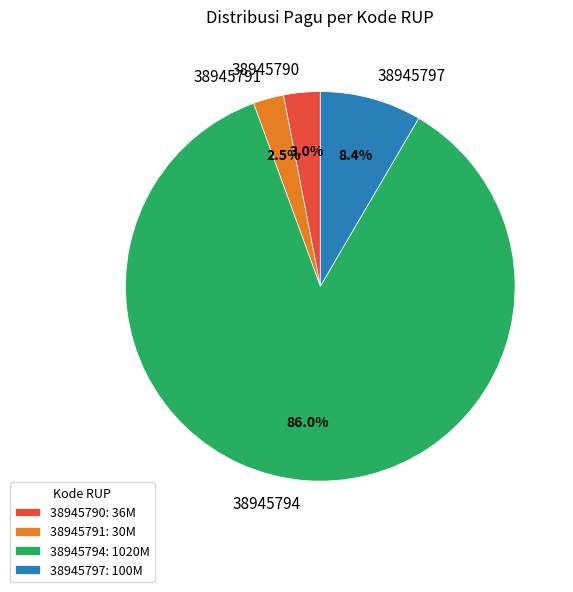

What is the majority slice?

38945794